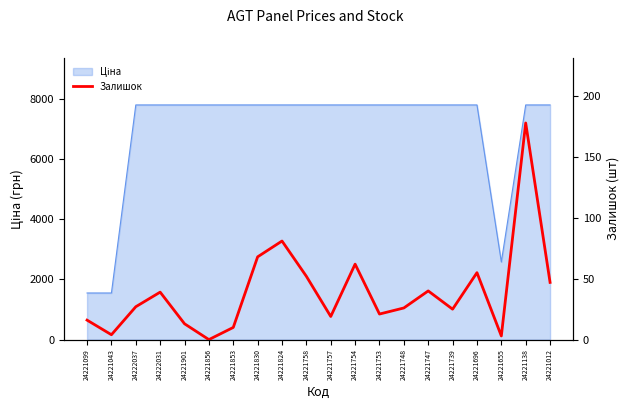

The value at 24221747 is 40. True or false?

True